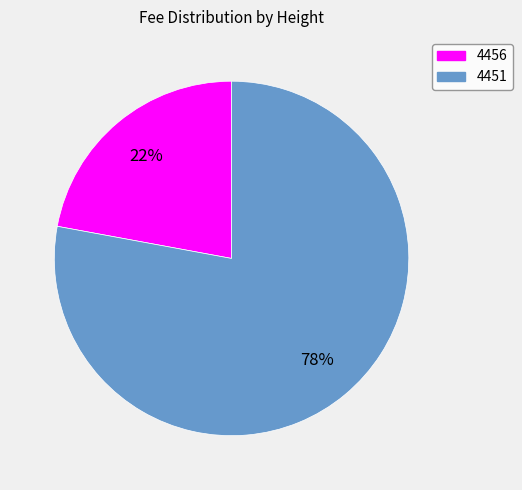

To the nearest percent, what percentage of the pie is 4451?

78%